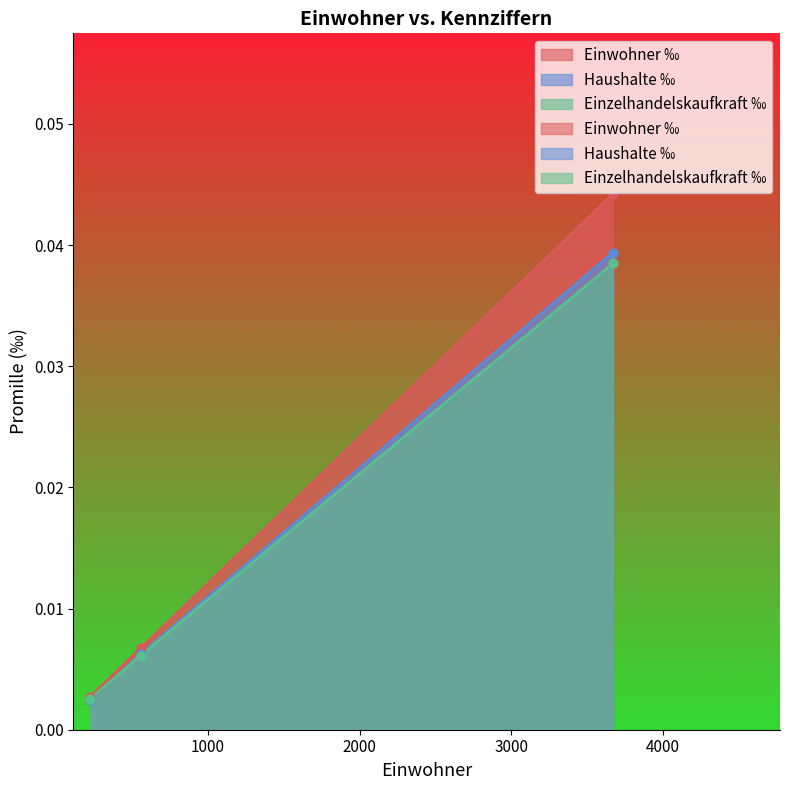

At how many categories does at least one series exceed 0?

3